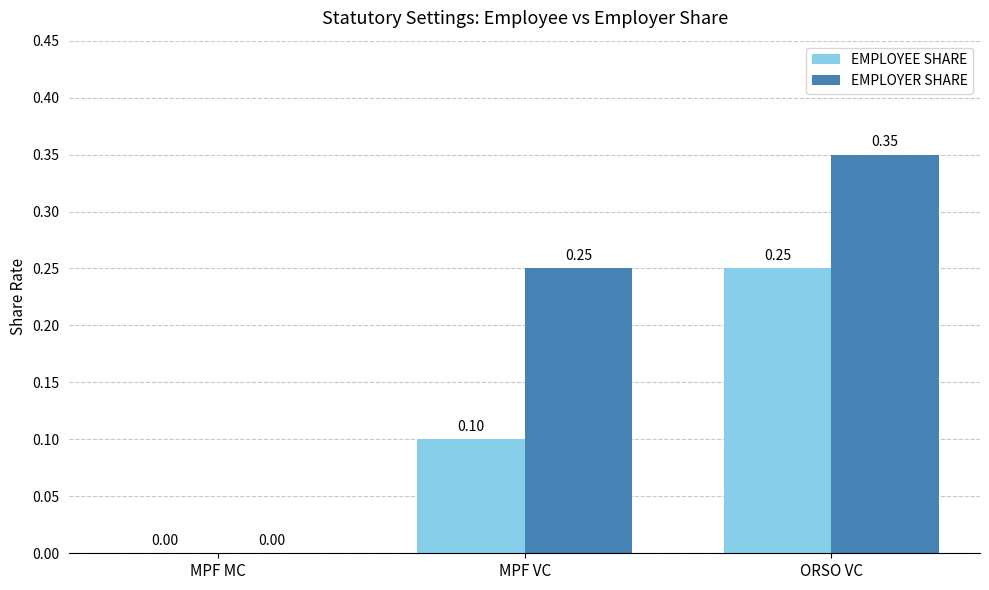

Between MPF VC and ORSO VC, which series saw the biggest shift?

EMPLOYEE SHARE